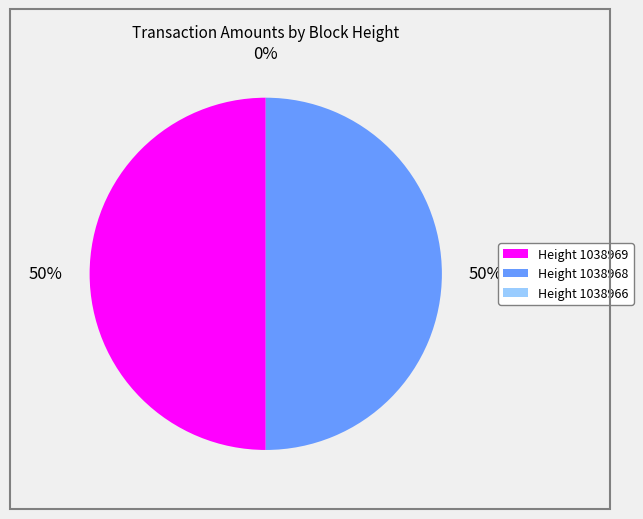

To the nearest percent, what is the difference between the largest and smallest slice percentages?

50%